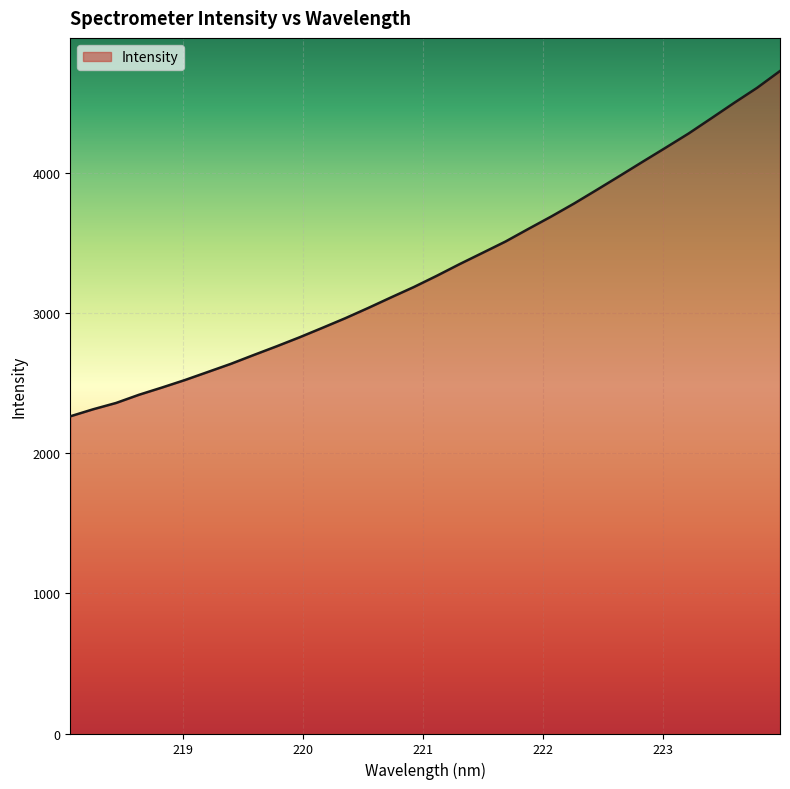

What is the maximum value shown in the chart?

4726.8